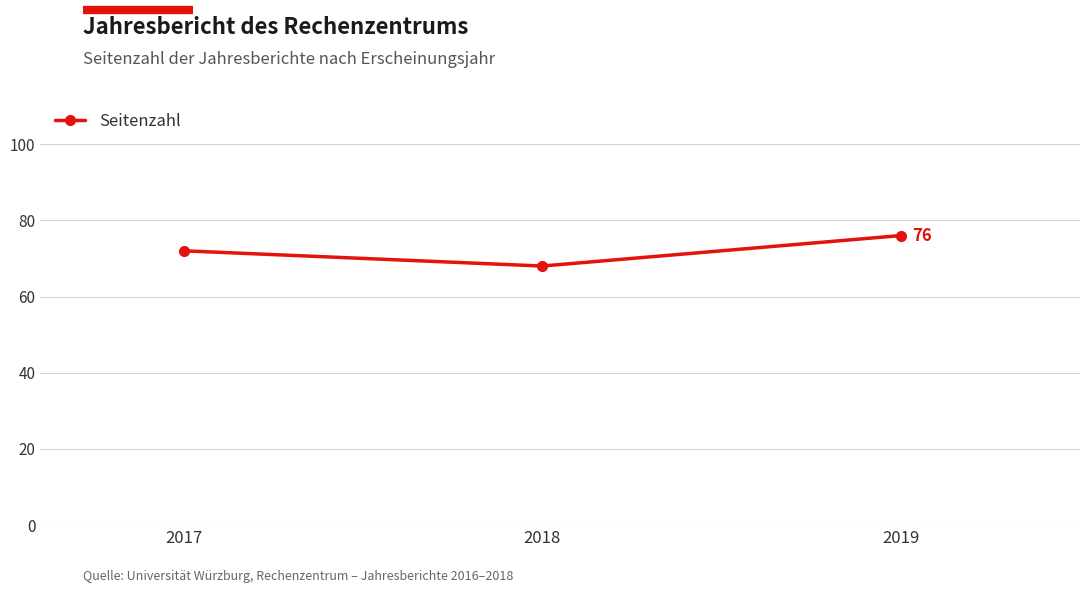

How many data points does each series have?

3